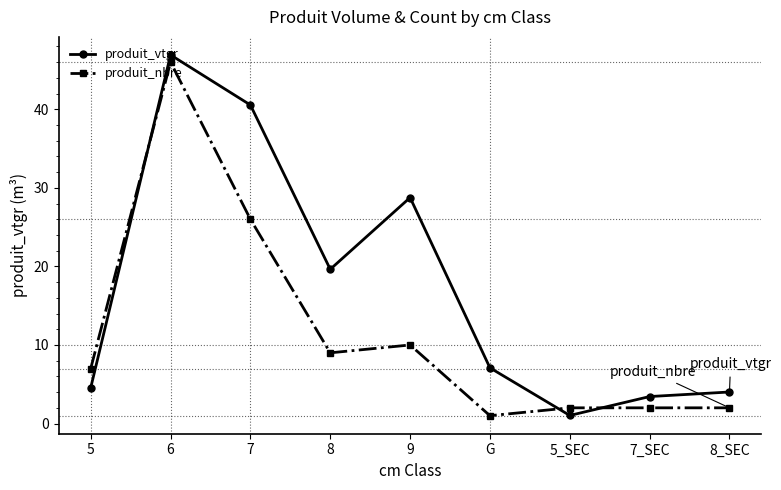

The produit_vtgr series shows 5.0 at 7_SEC. True or false?

False